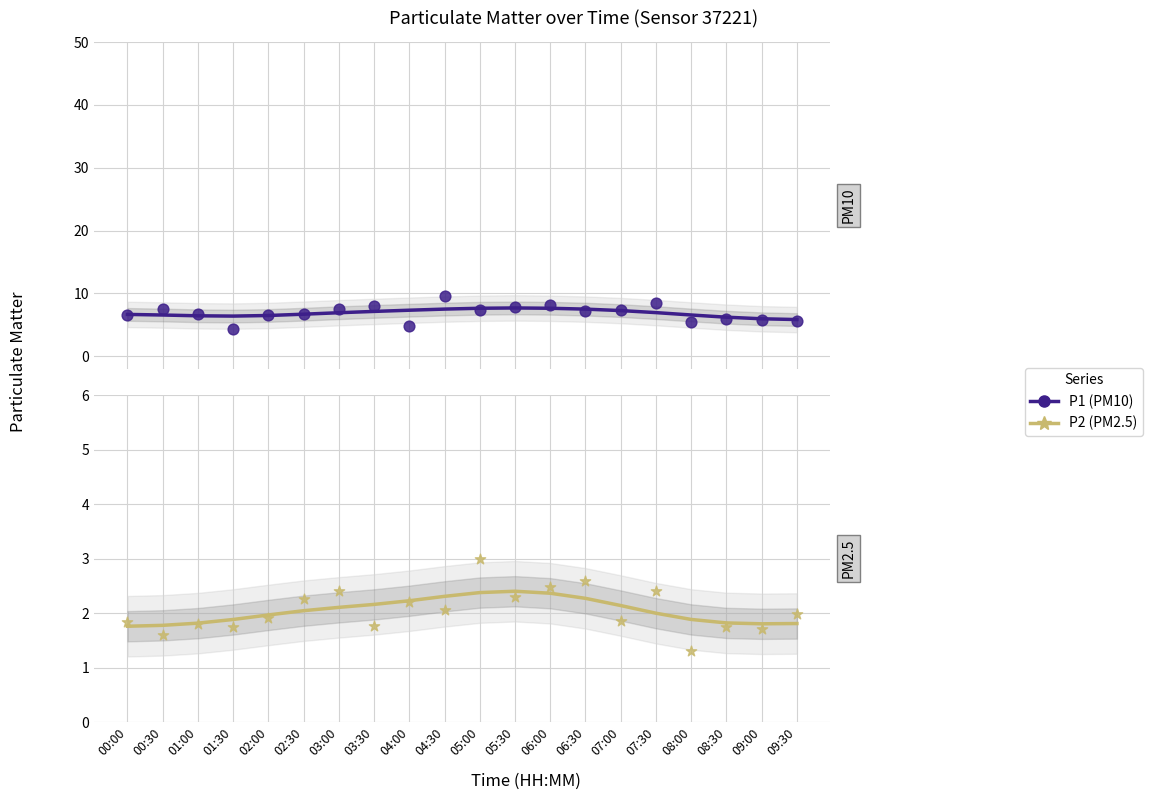

What is the total value across all series at 00:30?

17.4